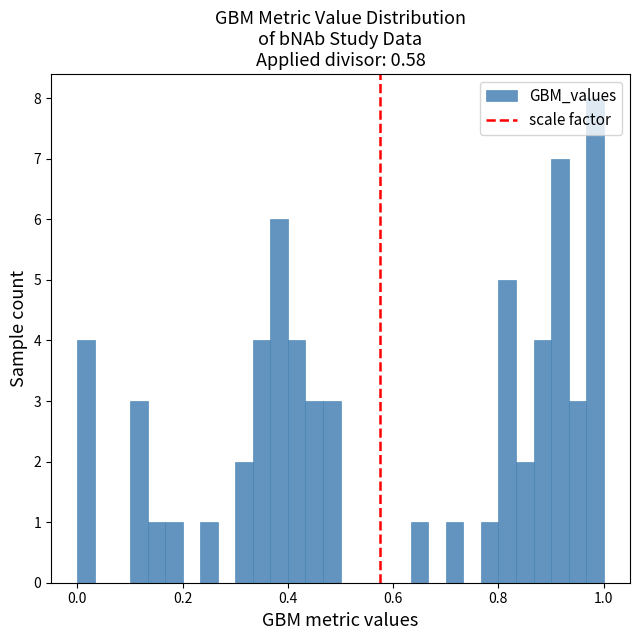

Around what value on the x-axis is the tallest bar? Give the approximate position of its centre, as read against the axis.

0.98